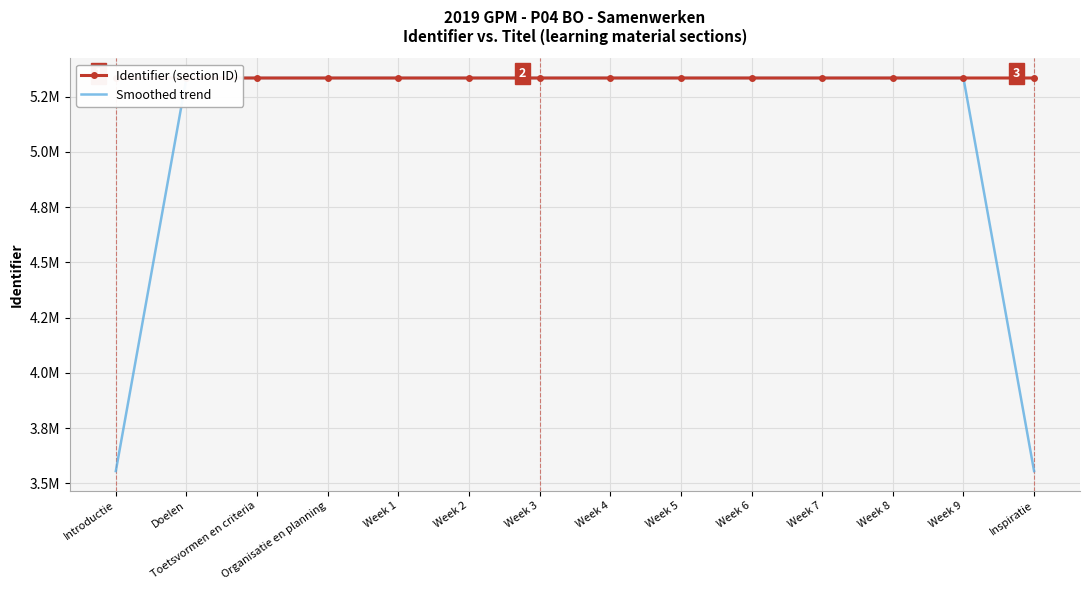

What is the value of the Identifier (section ID) point at the 7th from the left?

5334071.0